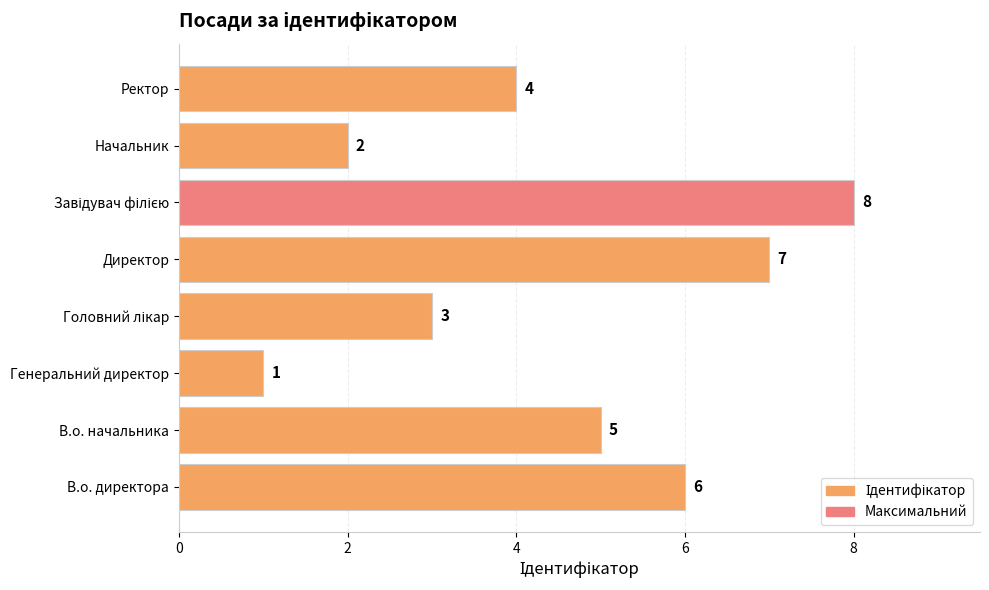

At which label is the value closest to 4?

Ректор